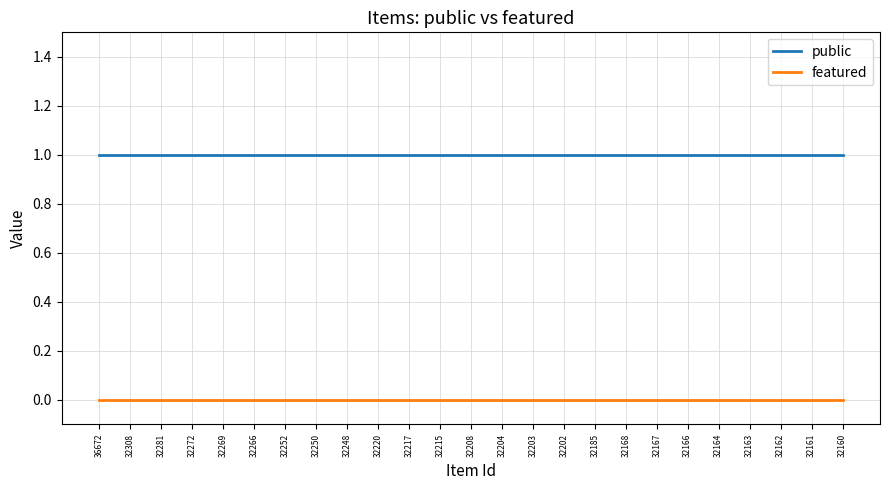

The public series shows 1 at 32185. True or false?

True